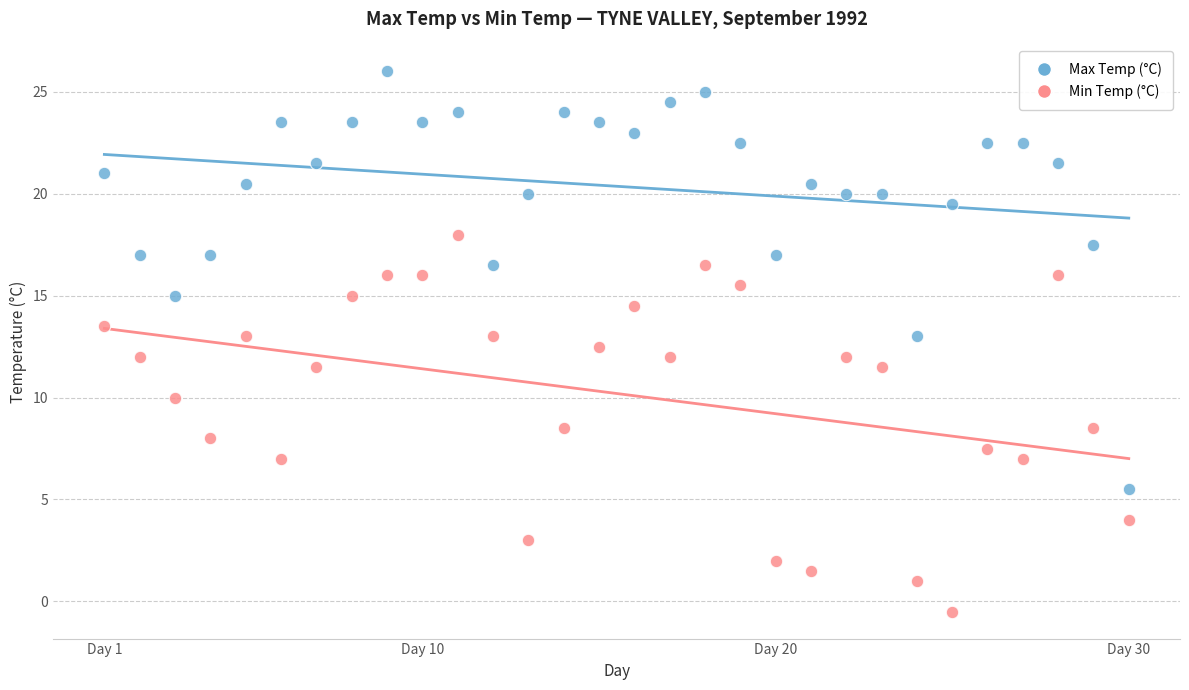

Which series reaches the minimum Y coordinate?

Min Temp (°C)